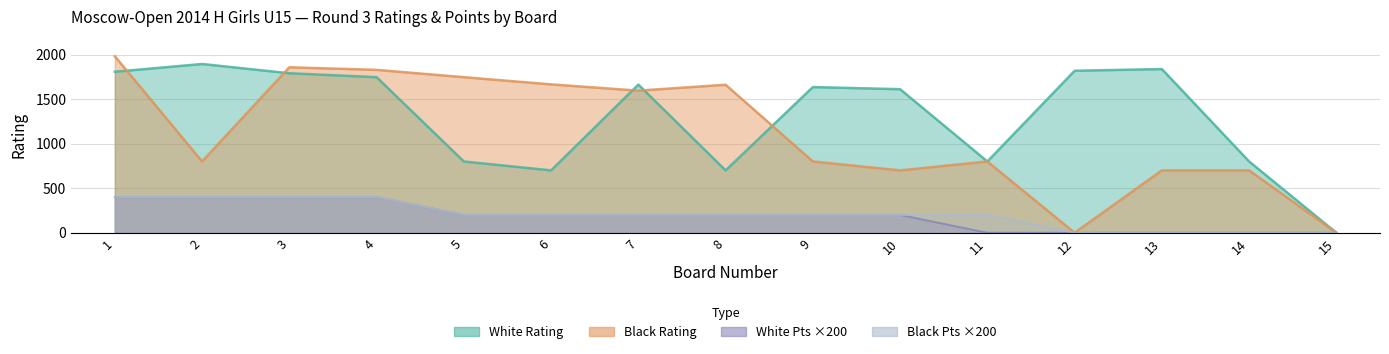

At which category does the chart reach its minimum across all series?

15